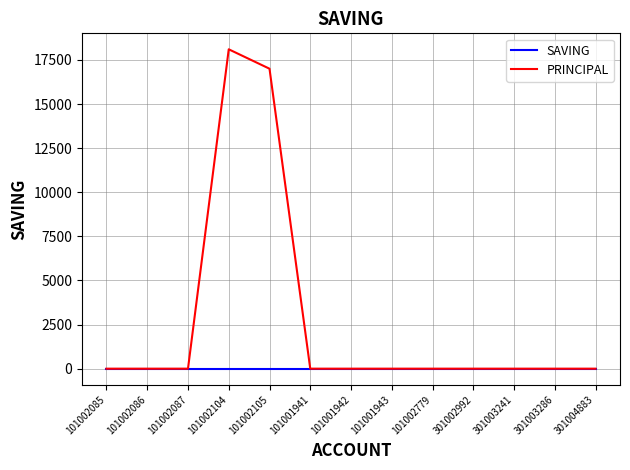

Reading left to right, list all the values displayed in this chart.

SAVING: 0	0	0	0	0	0	0	0	0	0	0	0	0
PRINCIPAL: 0	0	0	18100	17000	0	0	0	0	0	0	0	0